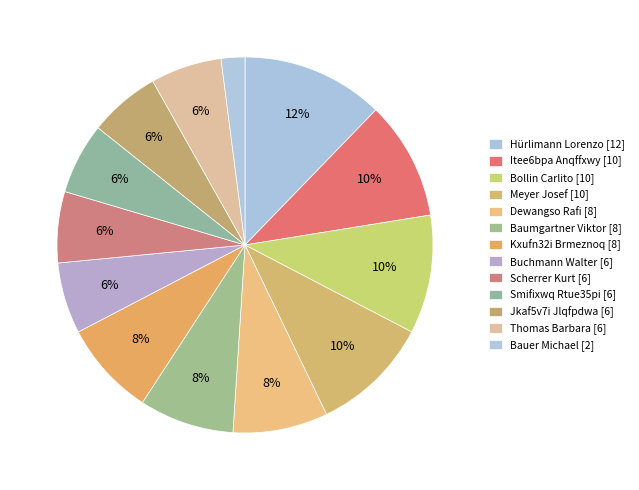

Does any single category account for the majority?

No